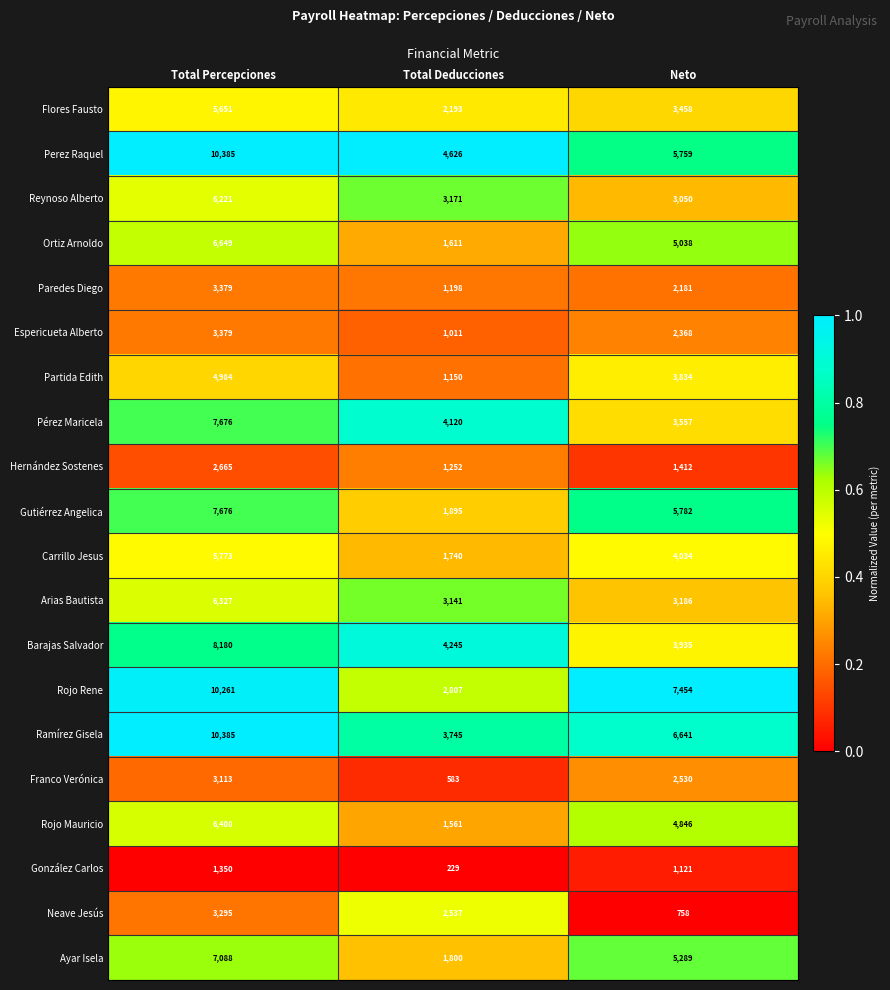

What is the difference between the maximum and minimum values in the Neave Jesús series?

2537